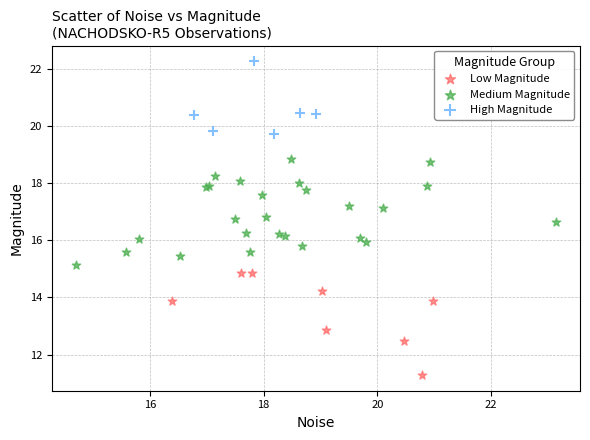

Which series reaches the maximum Y coordinate?

High Magnitude